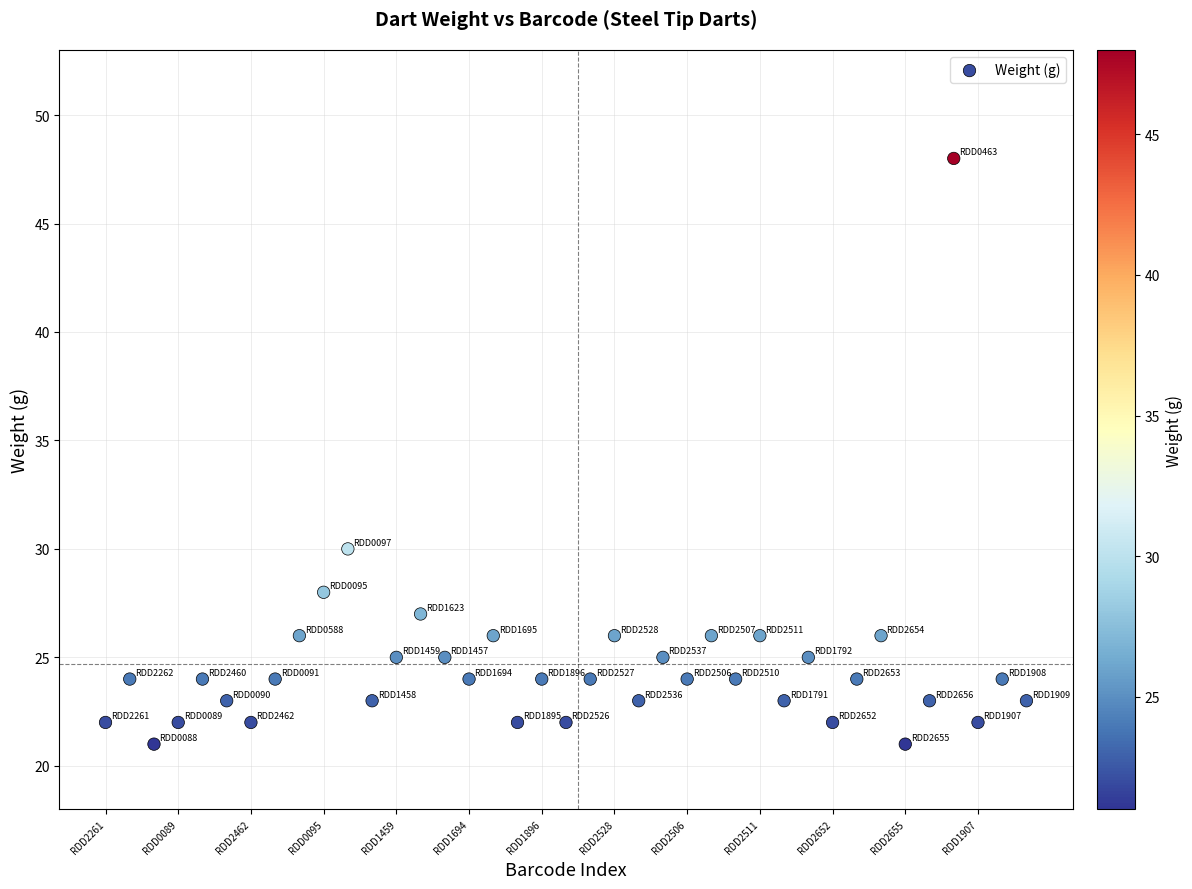

What is the range of Y values (max minus min)?

27